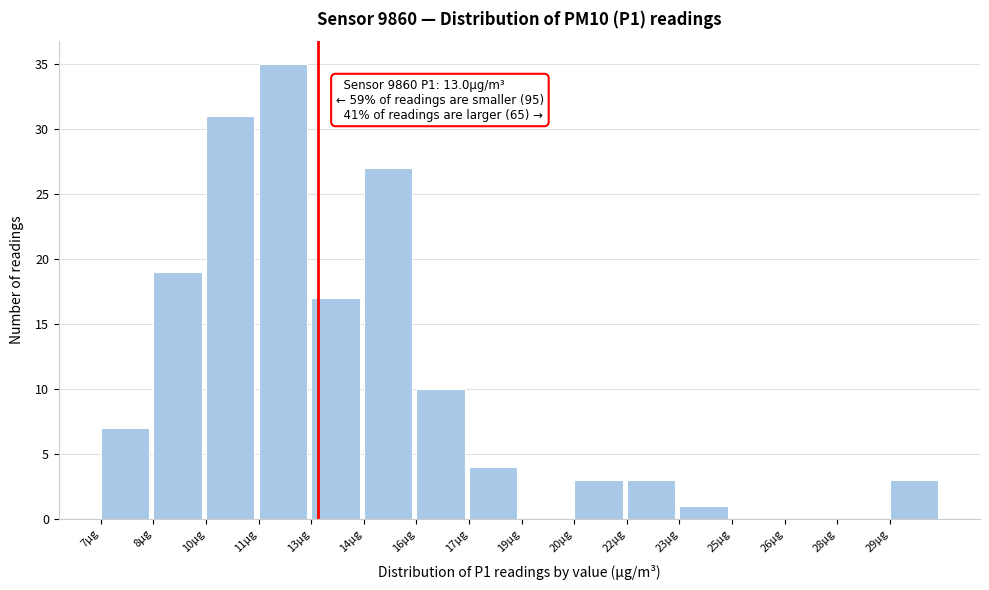

Reading right to left, transcribe all the data shown in this chart.

29µg=3	28µg=0	26µg=0	25µg=0	23µg=1	22µg=3	20µg=3	19µg=0	17µg=4	16µg=10	14µg=27	13µg=17	11µg=35	10µg=31	8µg=19	7µg=7